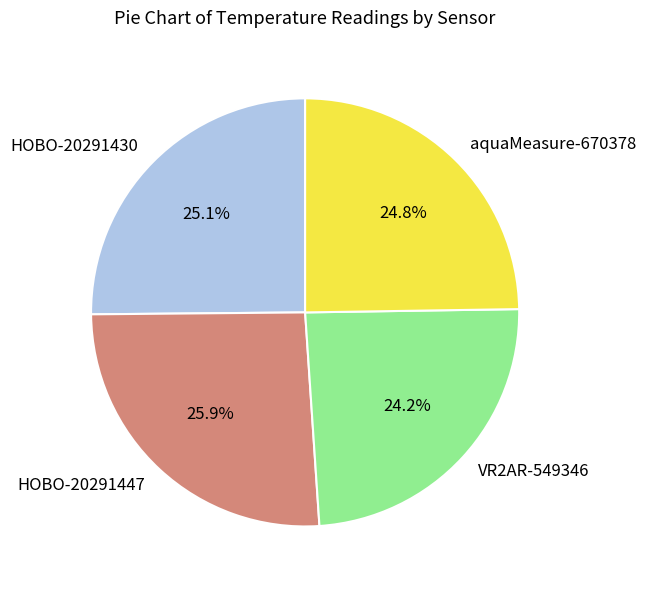

To the nearest percent, what portion does HOBO-20291447 represent?

26%